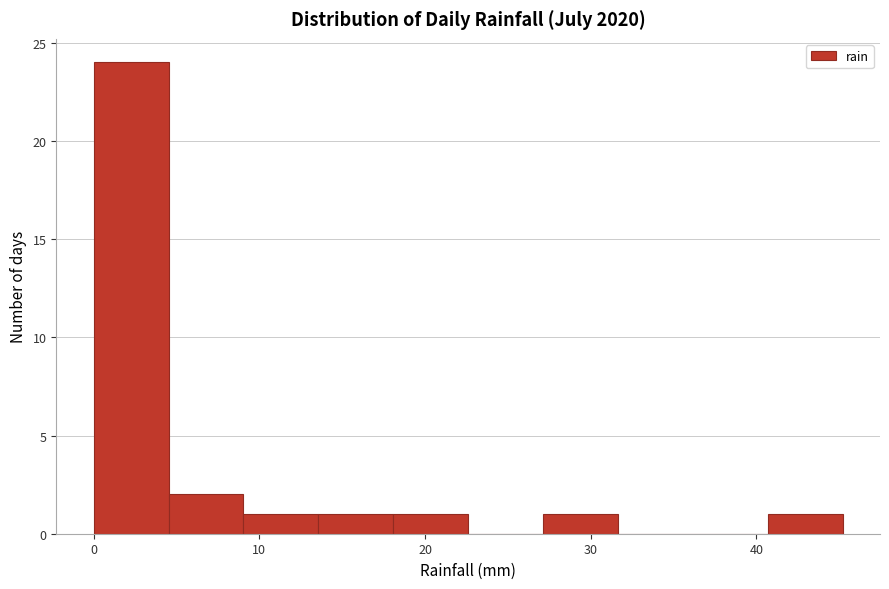

Over which range of the x-axis is the bar tallest?

0 to 5